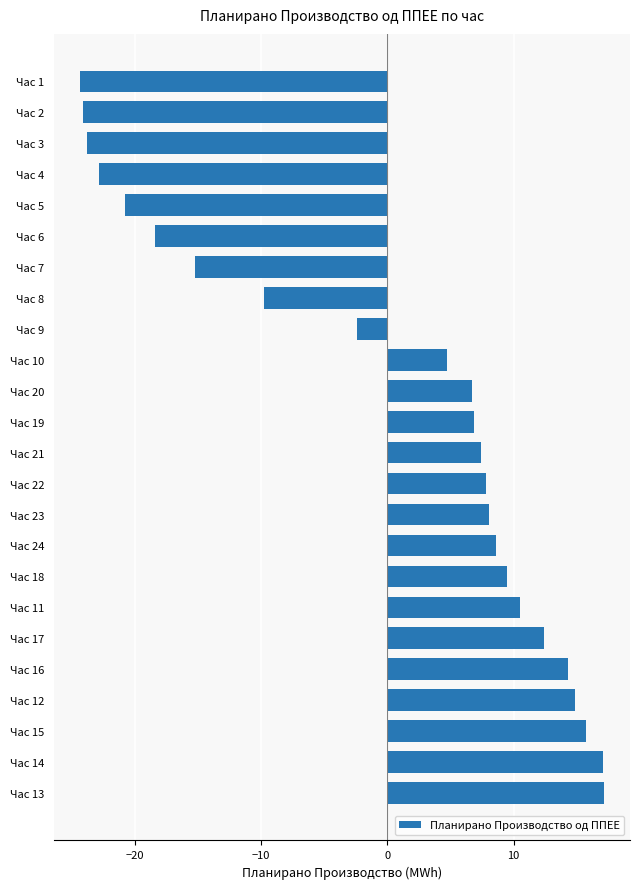

What is the difference between the second highest and second lowest values?

41.2